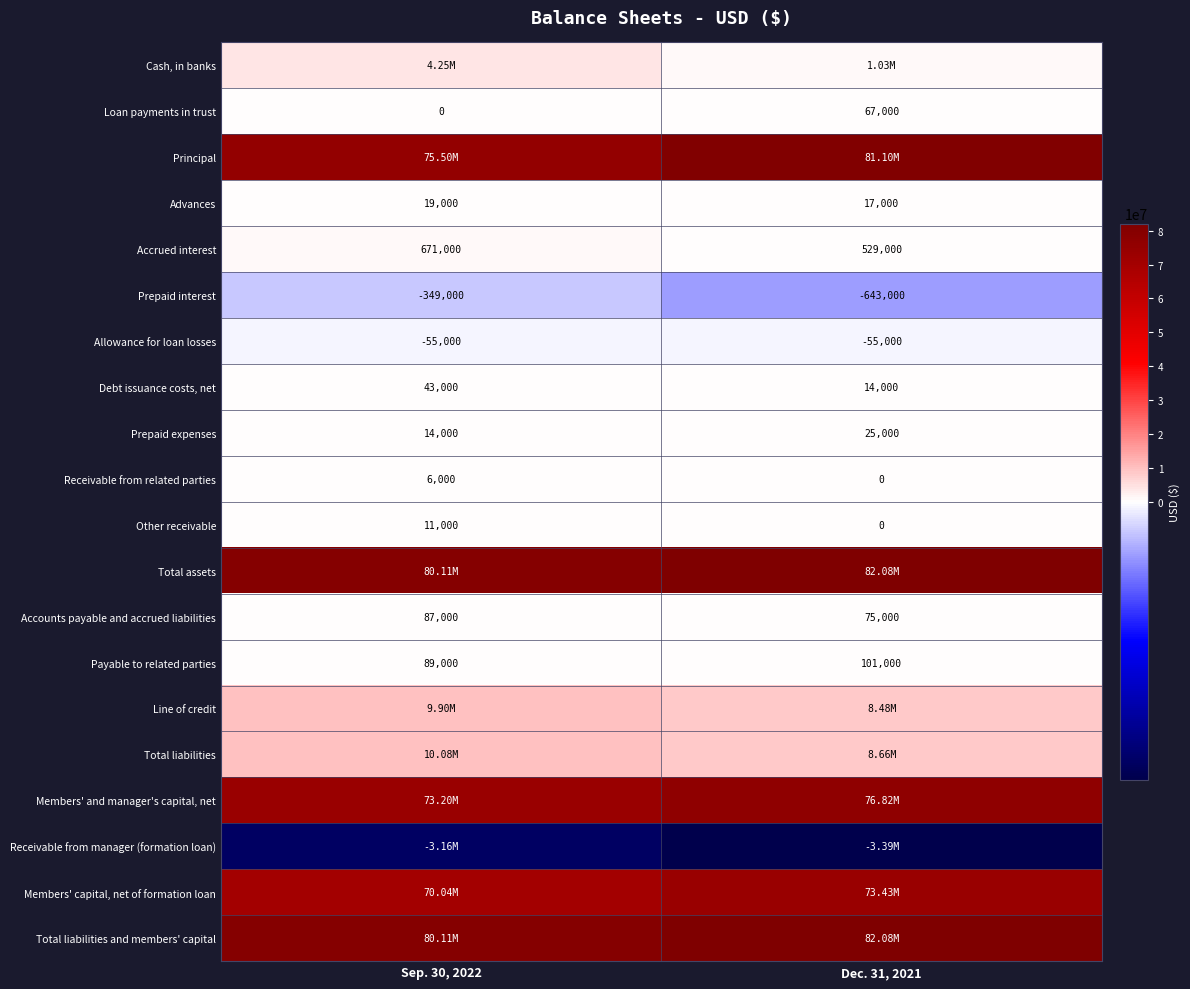

What is the difference between the maximum and minimum values in the Loan payments in trust series?

67000